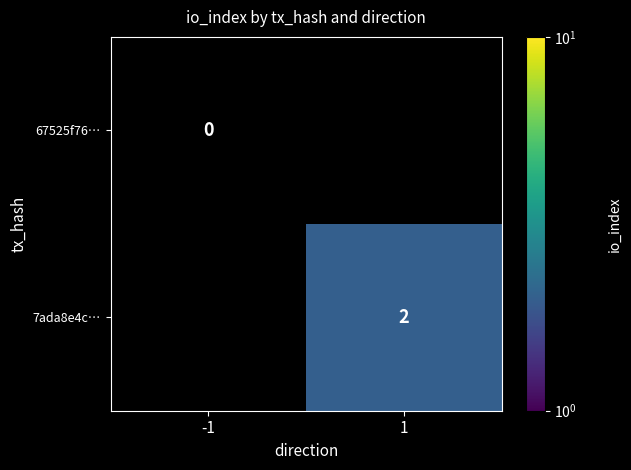

The 7ada8e4c… series shows 2 at 1. True or false?

True